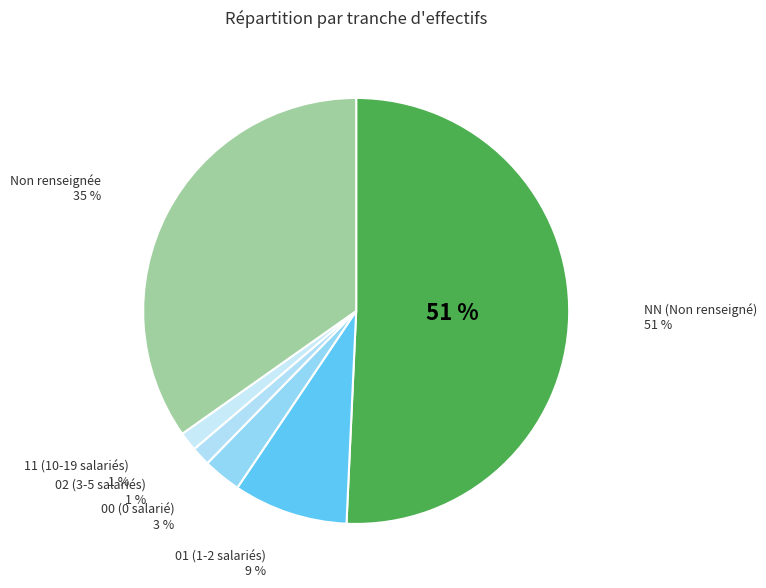

To the nearest percent, what is the average slice percentage?

17%